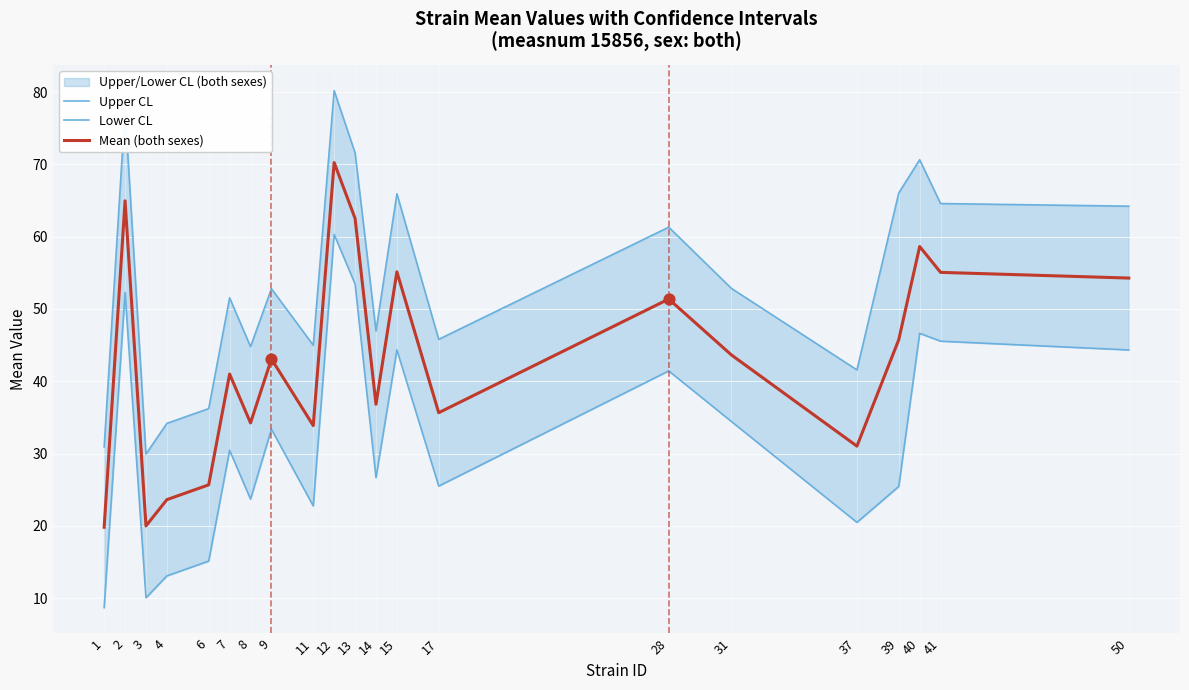

What is the total value across all series at 3?

60.0